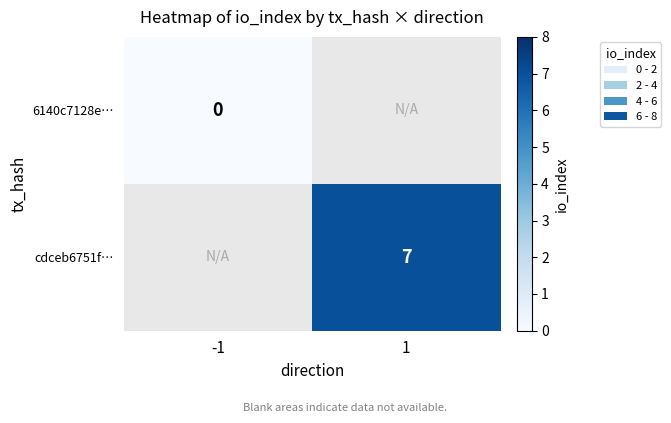

Which category has the lowest value across all series?

-1